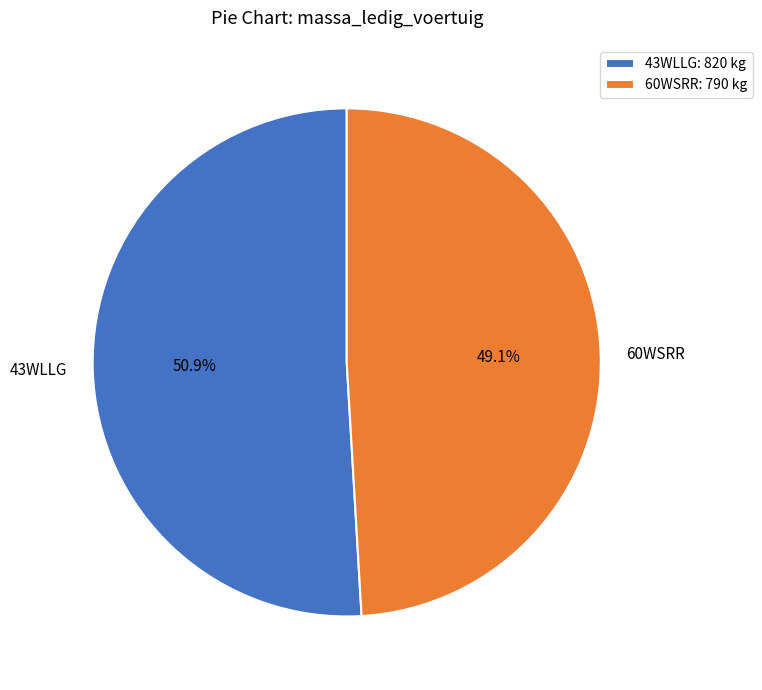

What is the largest slice in the pie chart?

43WLLG